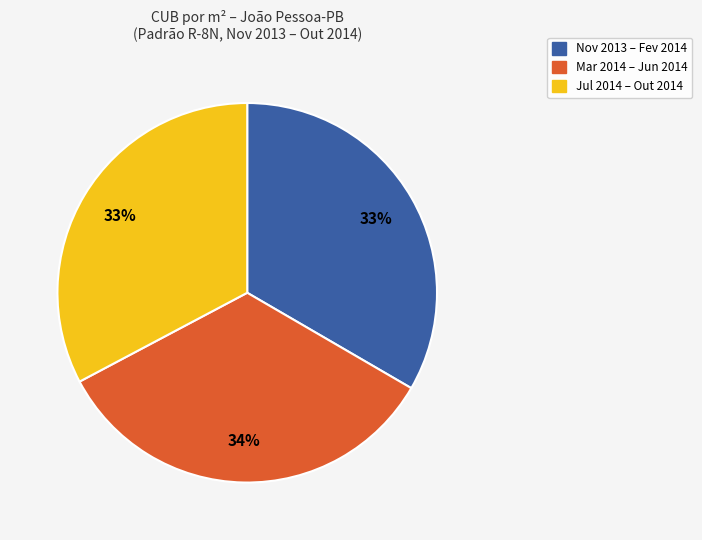

Is there any slice that represents more than half of the pie?

No